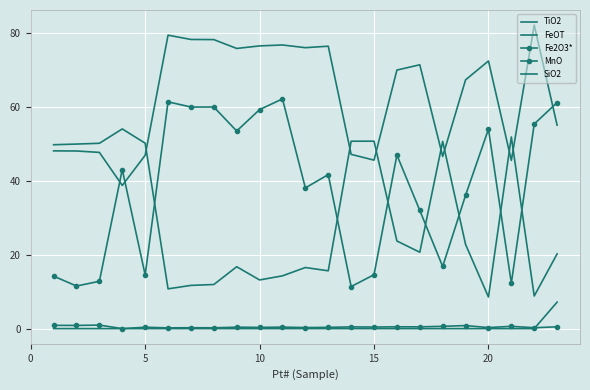

Which series has the largest total across all categories?

FeOT